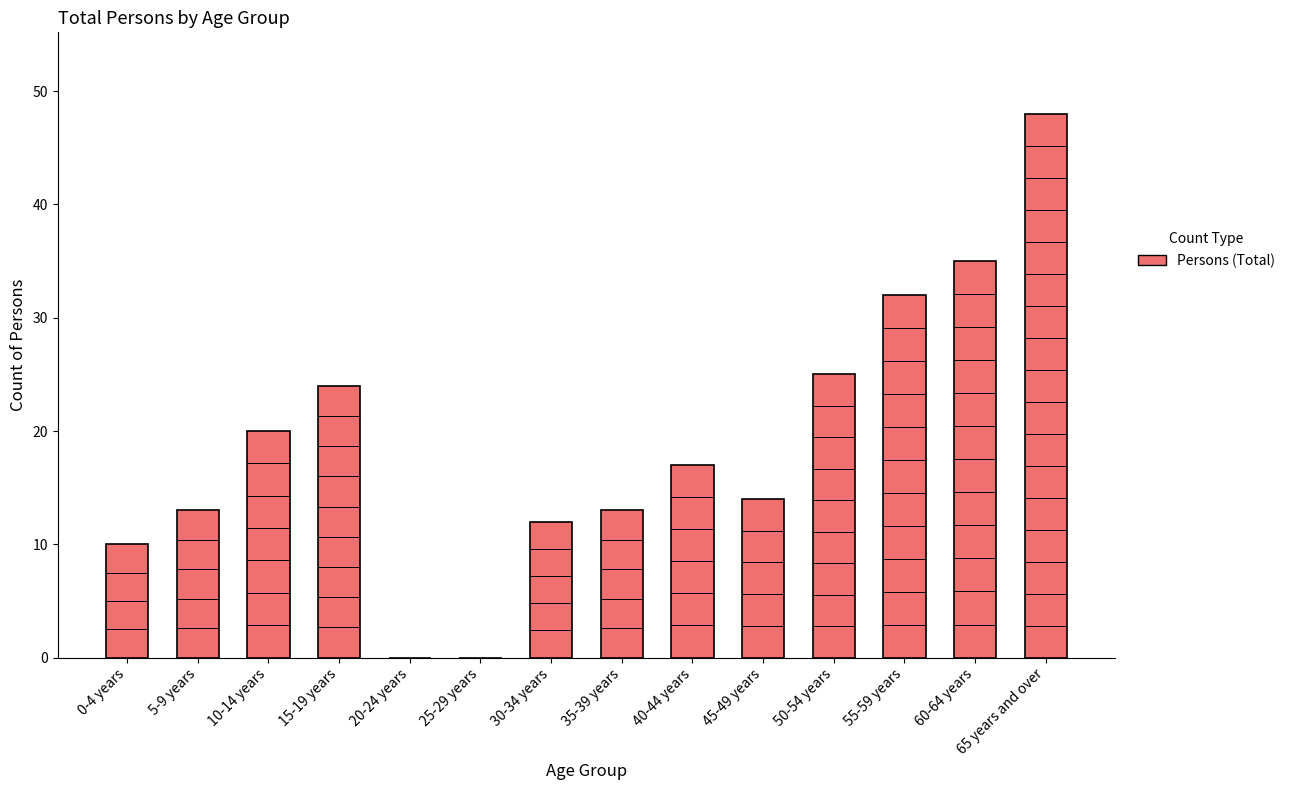

At which category does the chart reach its peak across all series?

65 years and over